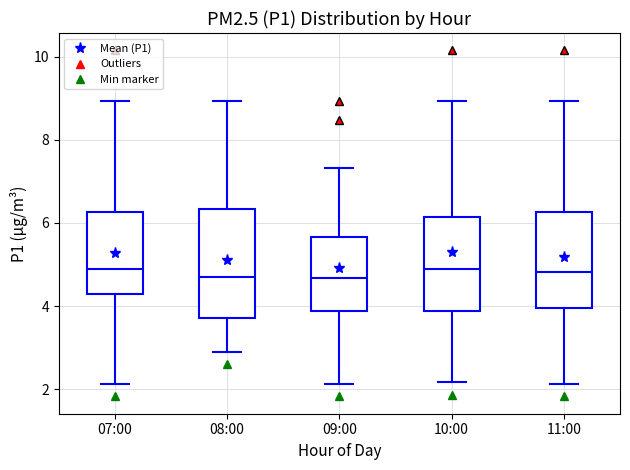

Reading left to right, read every box against the y-axis: the position of its median line, the range the box covers, and the ends of its whiskers. The values are not printed on the chart, so give them approximately, as read against the axis.

07:00: median 4.8, box 4.2 to 6.2, whiskers 2.2 to 9.0
08:00: median 4.6, box 3.8 to 6.4, whiskers 3.0 to 9.0
09:00: median 4.6, box 3.8 to 5.6, whiskers 2.2 to 7.4
10:00: median 4.8, box 3.8 to 6.2, whiskers 2.2 to 9.0
11:00: median 4.8, box 4.0 to 6.2, whiskers 2.2 to 9.0